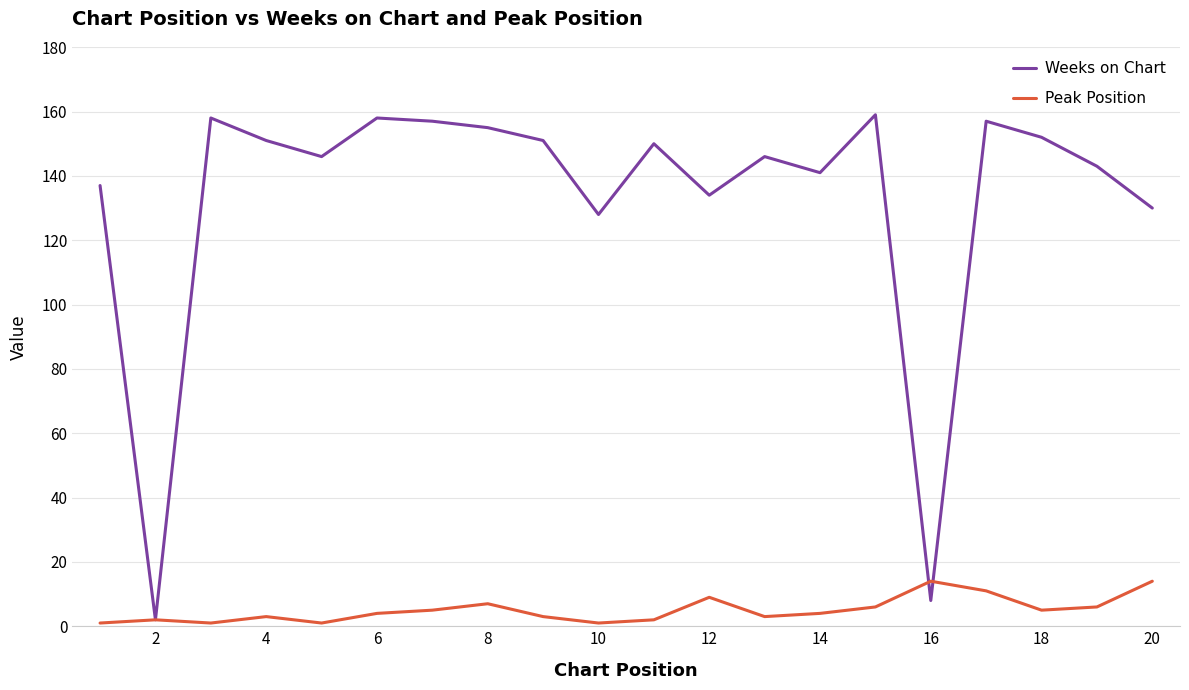

Count the number of data series in this chart.

2